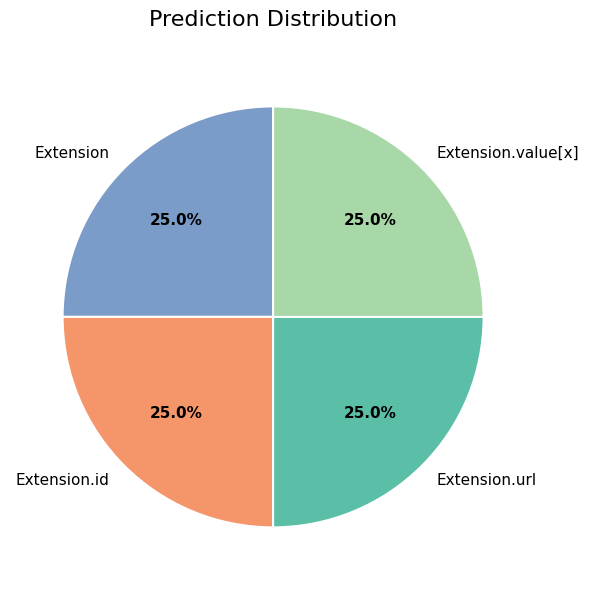

How much of the chart is everything except Extension.id?

75.0%